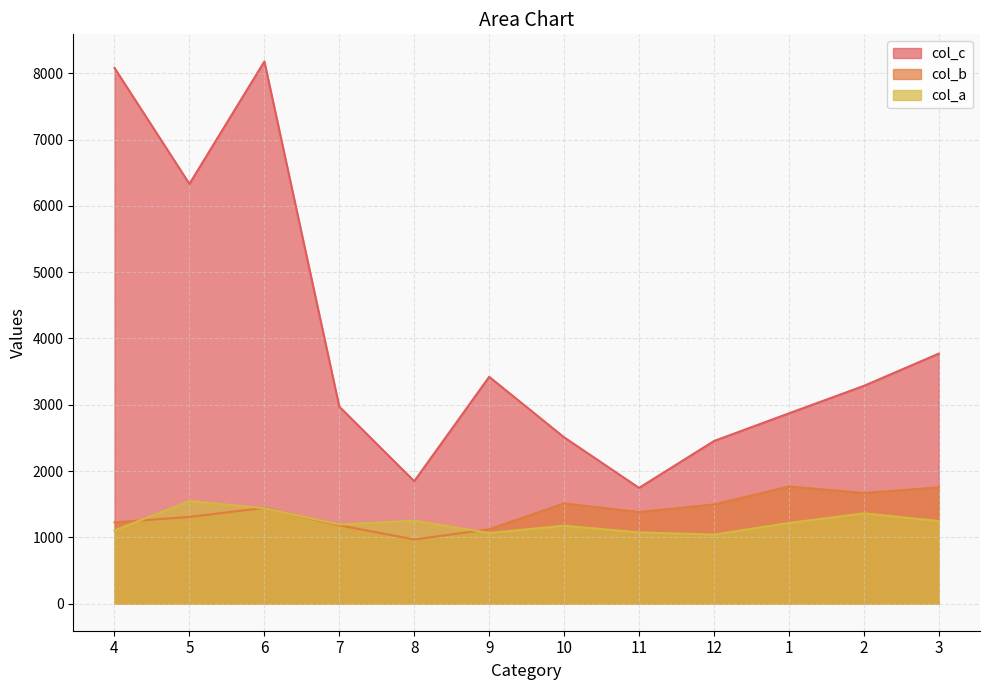

Reading right to left, list all the values displayed in this chart.

col_a: 3=1246	2=1362	1=1217	12=1041	11=1075	10=1175	9=1066	8=1251	7=1194	6=1439	5=1548	4=1103
col_b: 3=1753	2=1669	1=1767	12=1496	11=1382	10=1512	9=1121	8=968	7=1182	6=1445	5=1308	4=1226
col_c: 3=3772	2=3285	1=2871	12=2453	11=1746	10=2509	9=3422	8=1847	7=2972	6=8180	5=6333	4=8082